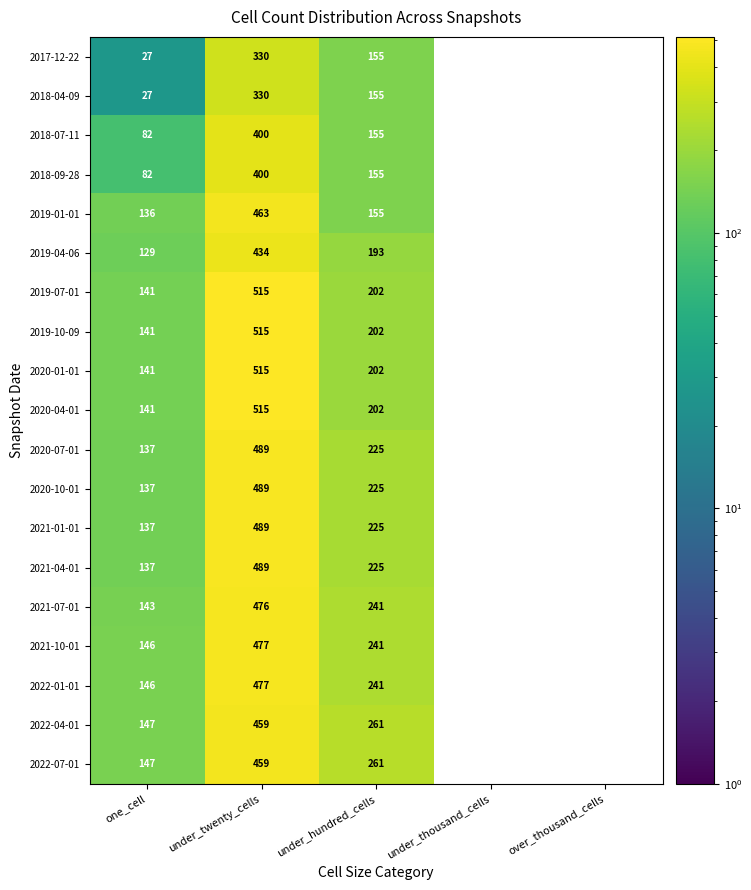

What is the difference between the highest and lowest values at under_hundred_cells?

106